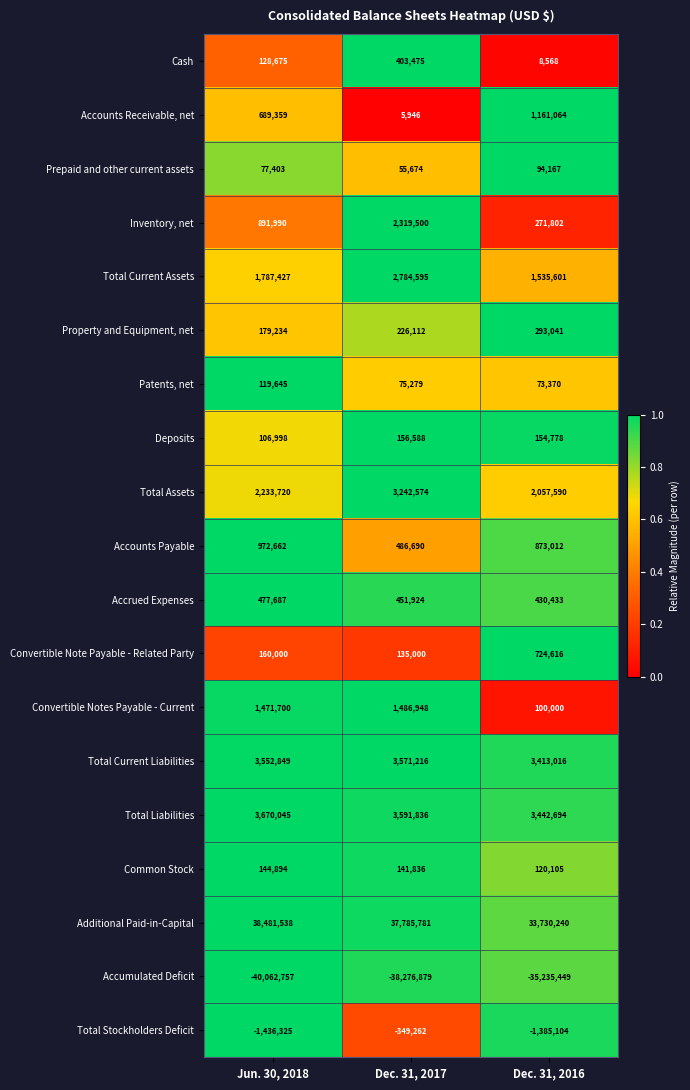

Between Jun. 30, 2018 and Dec. 31, 2017, which series saw the biggest shift?

Accumulated Deficit